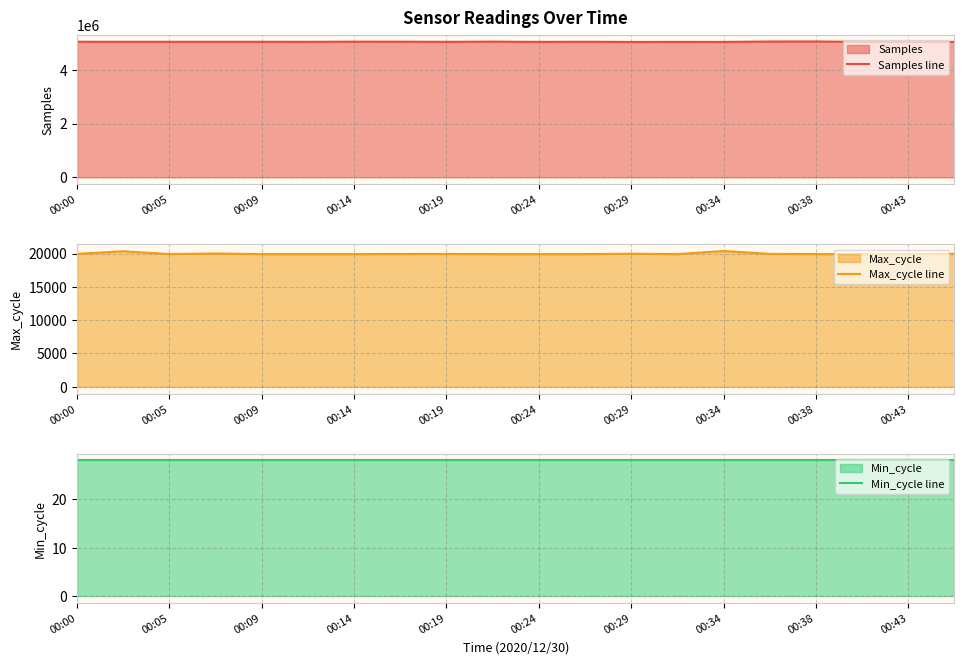

In Samples line, how many points are lower than both neighbors (excluding endpoints)?

7